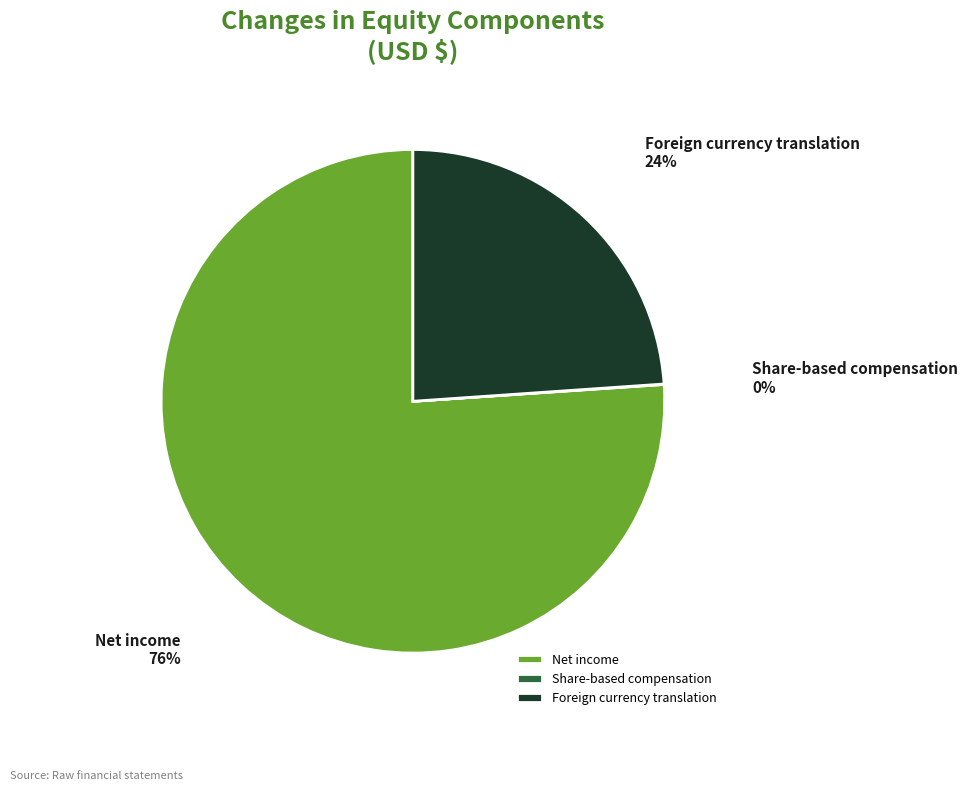

What is the largest slice in the pie chart?

Net income